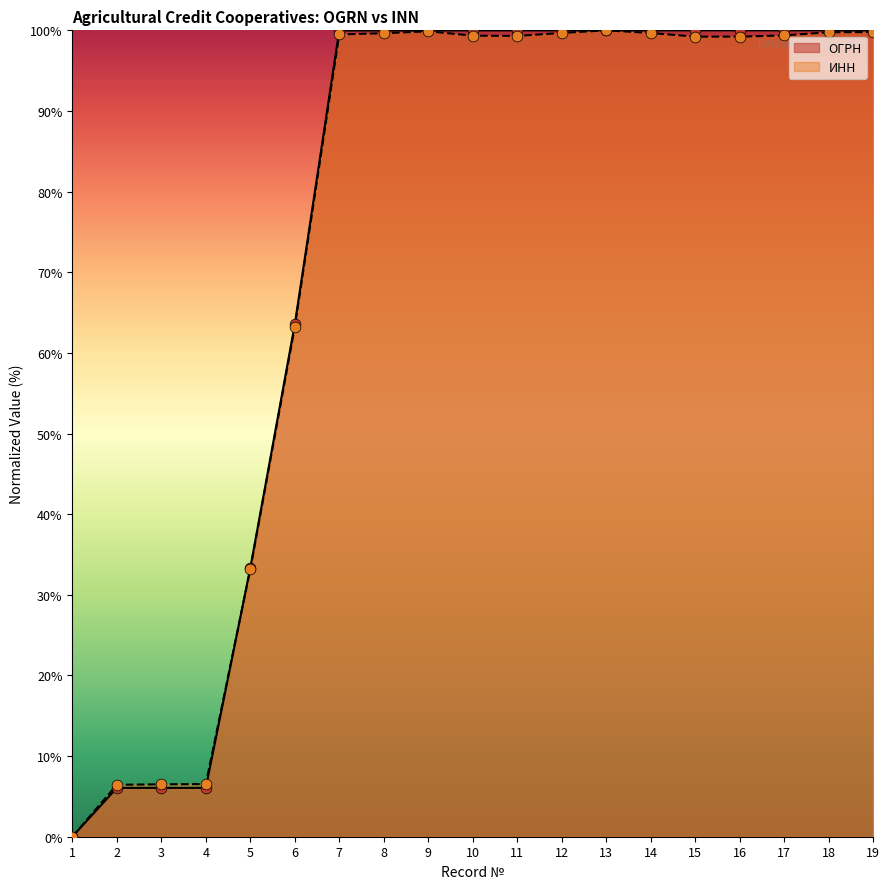

Which series contains the highest Y value?

ОГРН